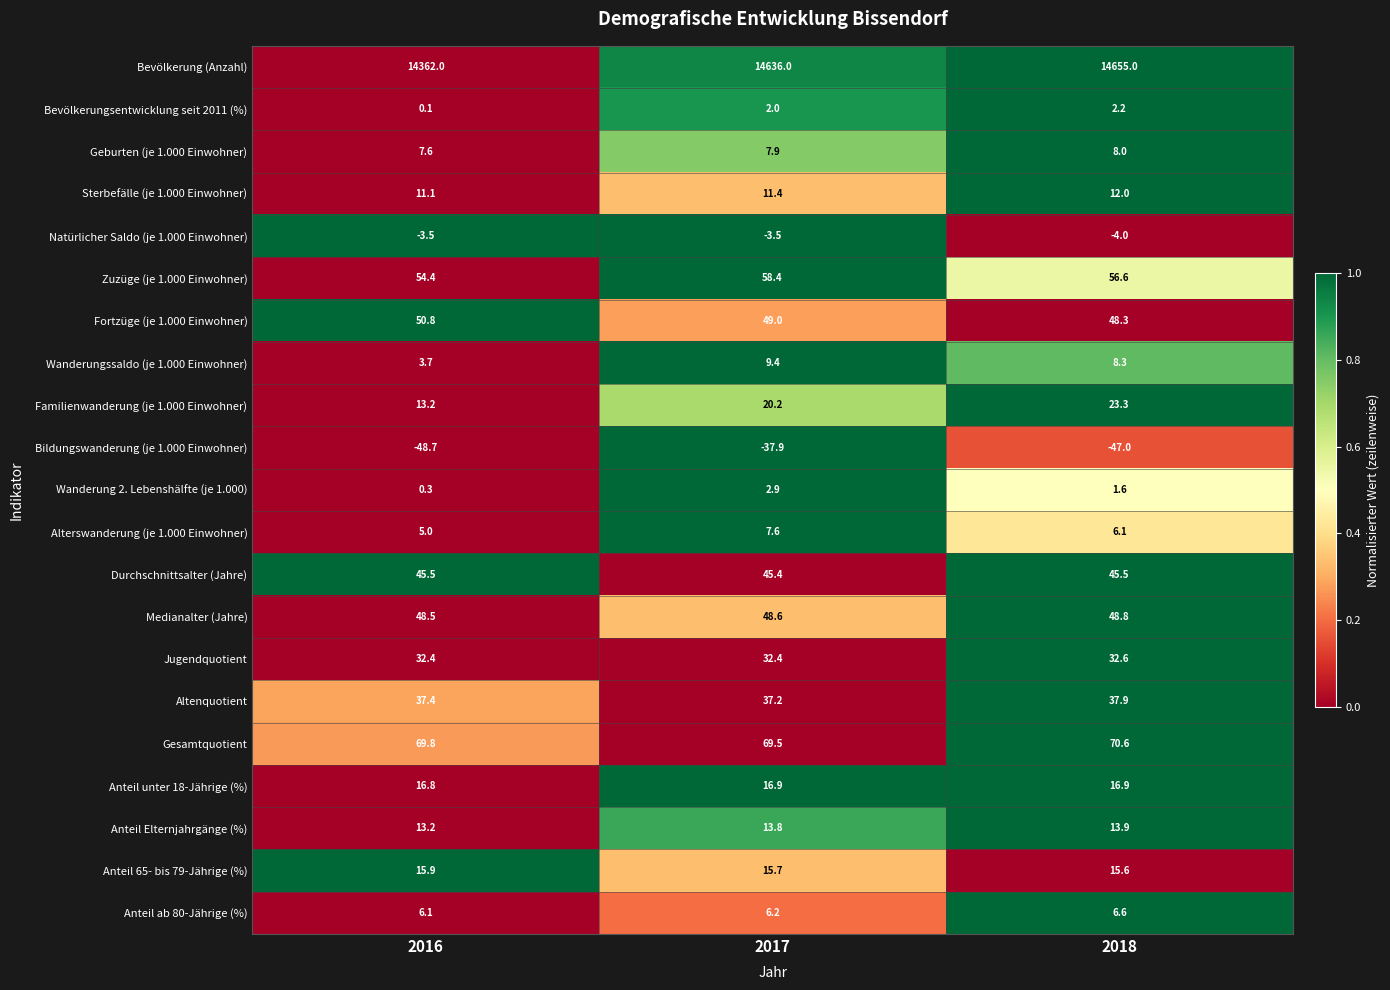

Which series has the widest spread of values?

Bevölkerung (Anzahl)